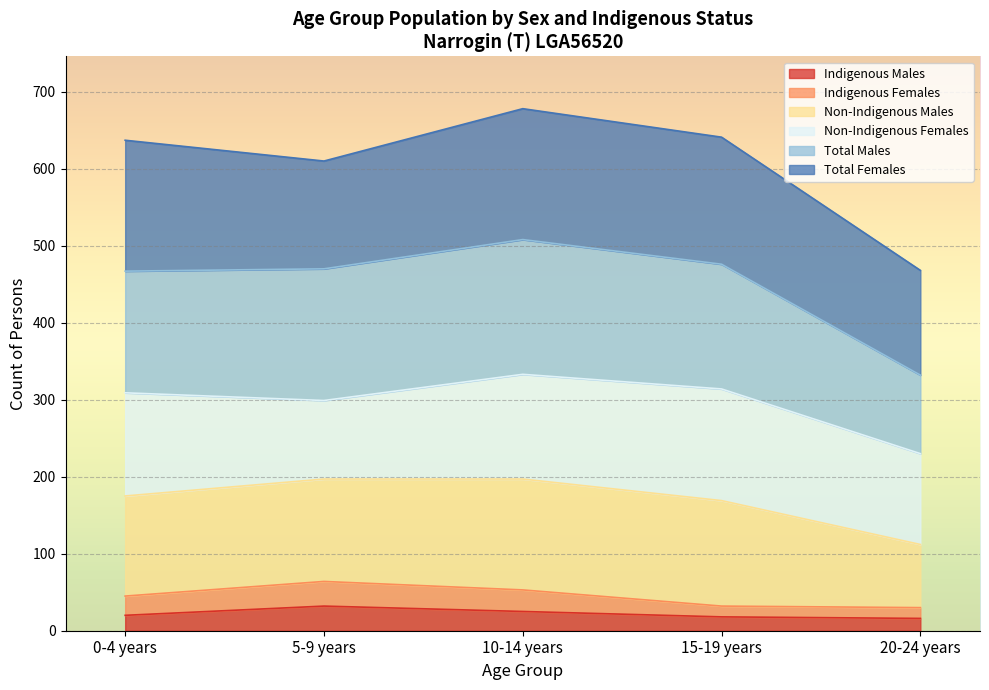

What is the highest value of the Indigenous Males series?

32